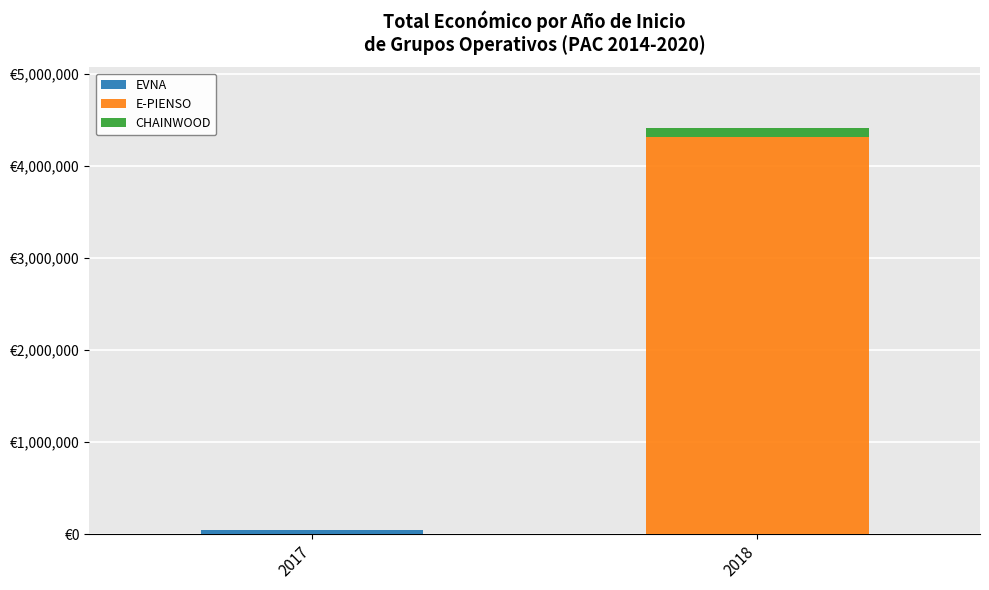

Are the bars grouped side by side (vs. stacked)?

No